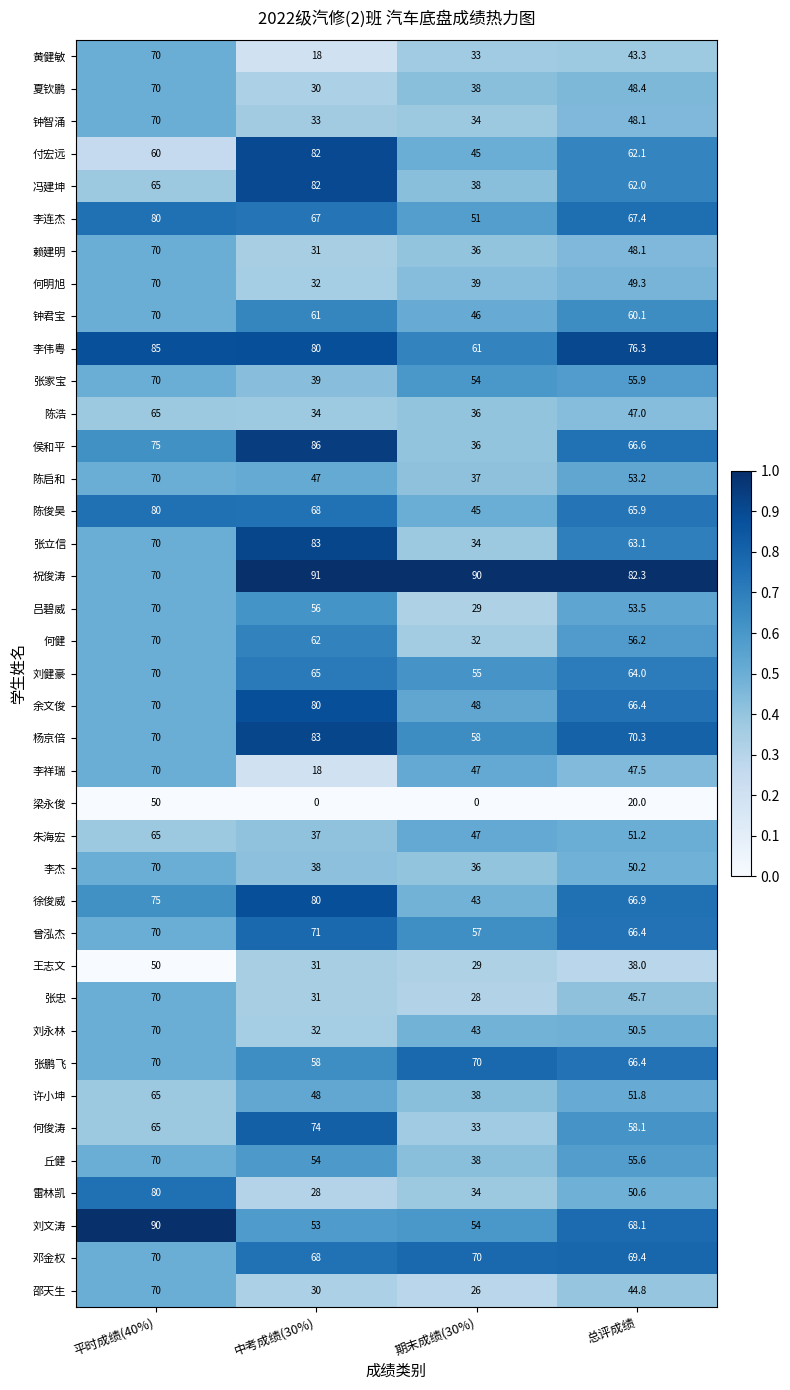

True or false: 朱海宏 has a value of 33.6 at 总评成绩.

False